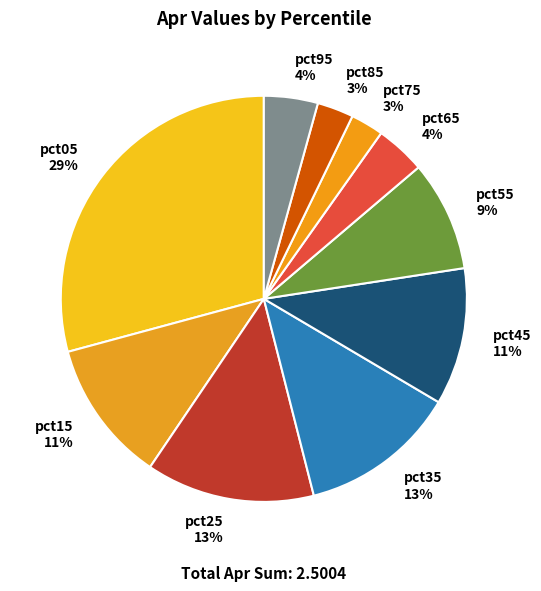

Is it true that pct45 is 11% of the pie?

True